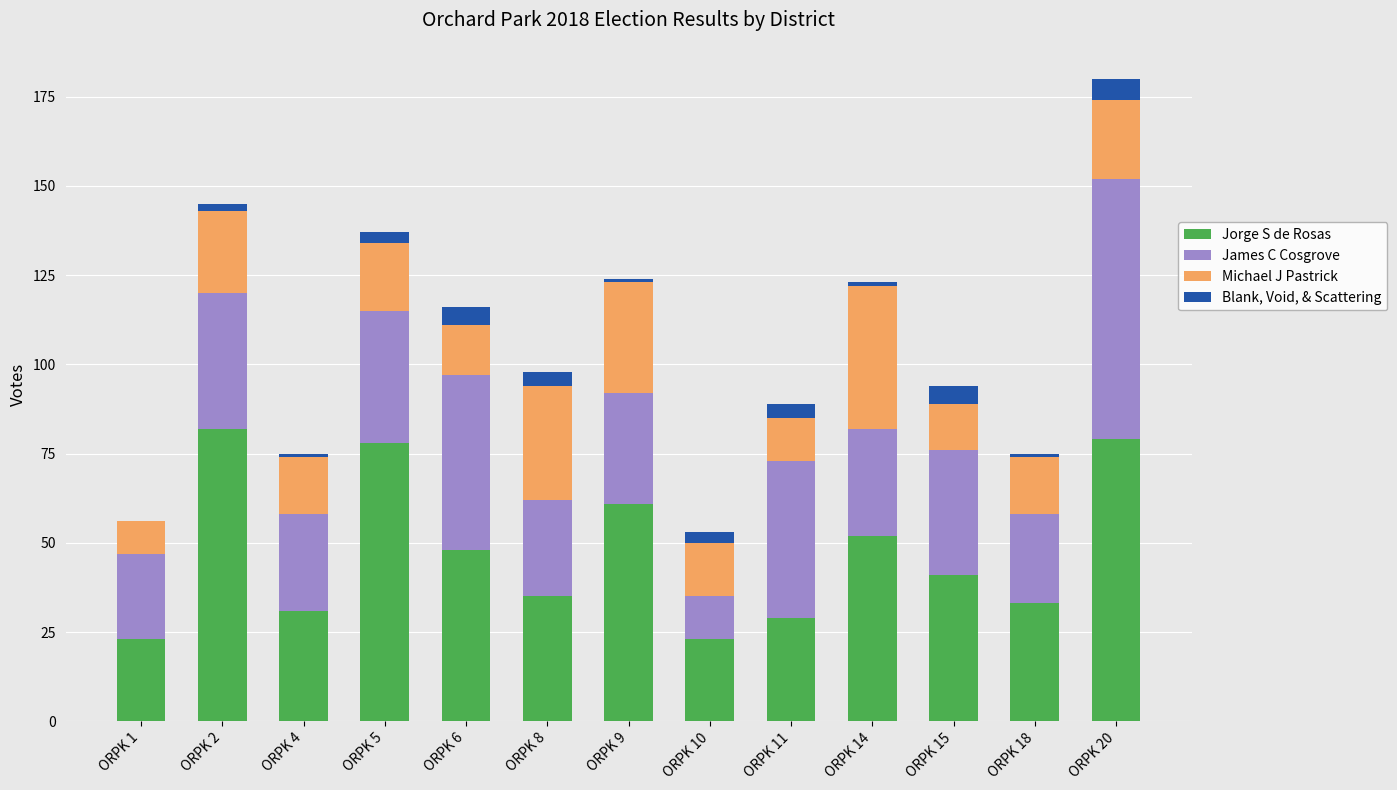

Does the chart contain stacked bars?

Yes